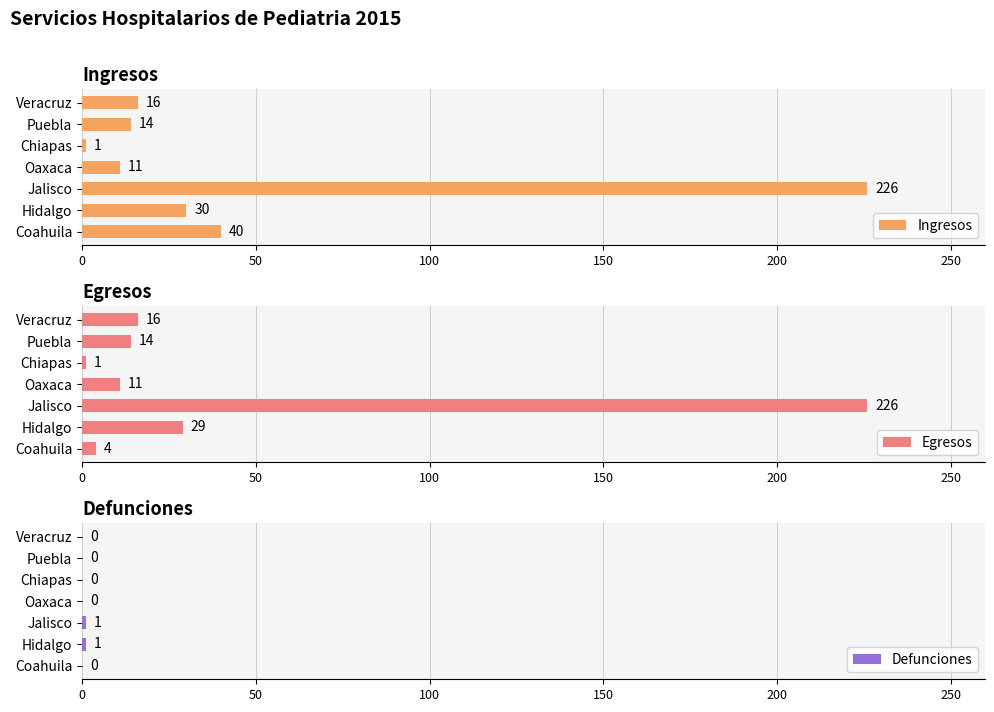

Count the number of categories in the chart.

7